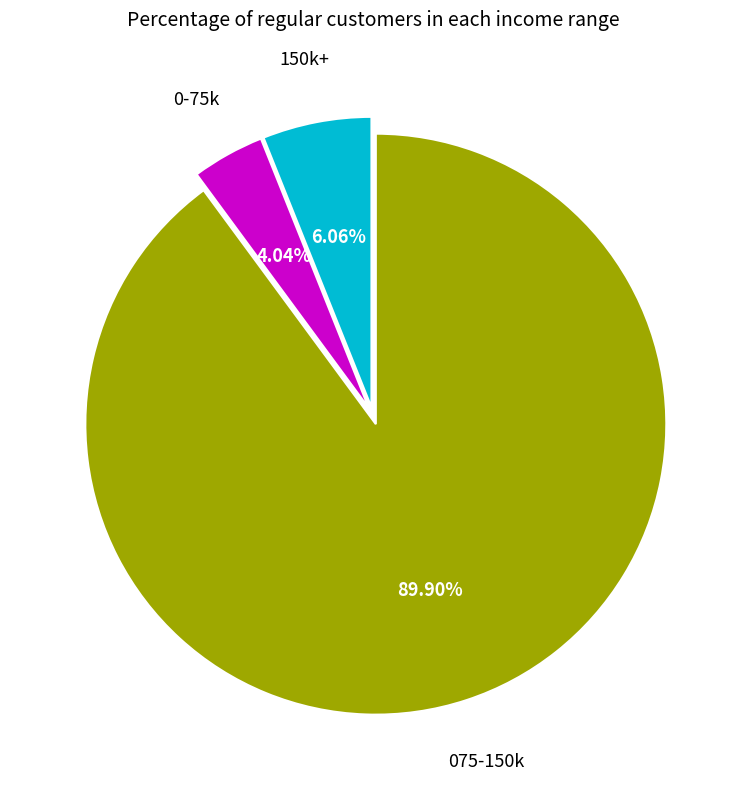

Is there any slice that represents more than half of the pie?

Yes